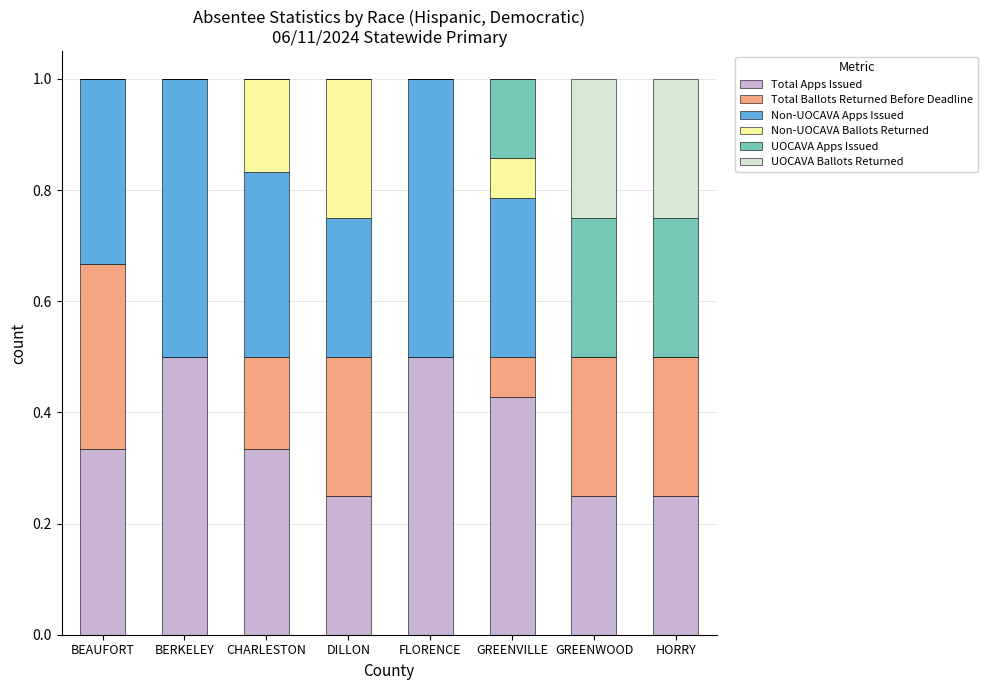

What is the total value across all series at DILLON?

1.0